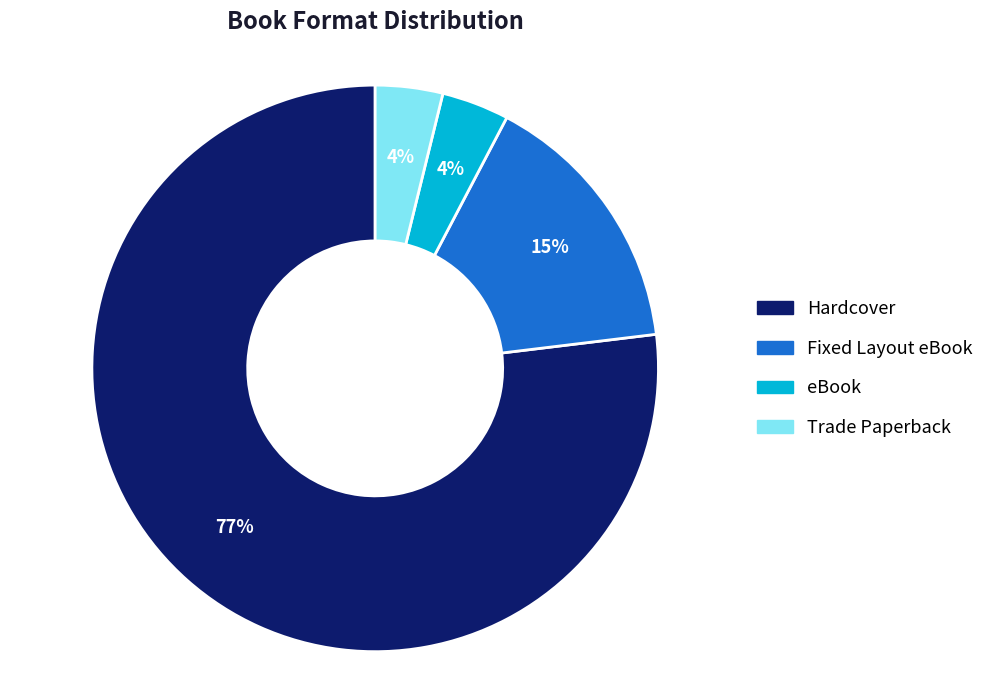

How many segments does this pie chart have?

4